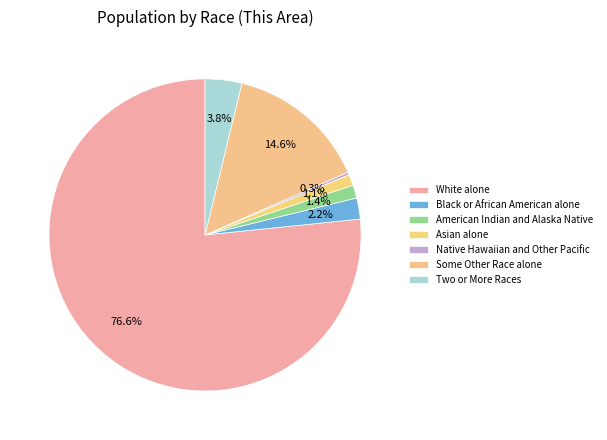

To the nearest percent, what is the difference between the largest and smallest slice percentages?

76%